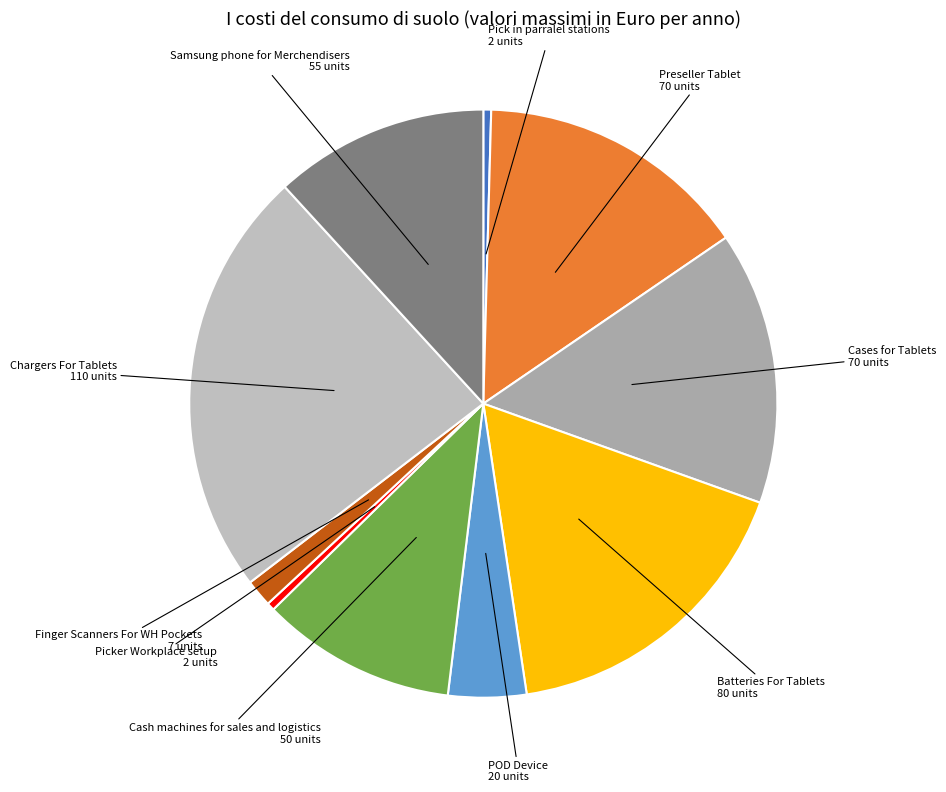

Does any single category account for the majority?

No